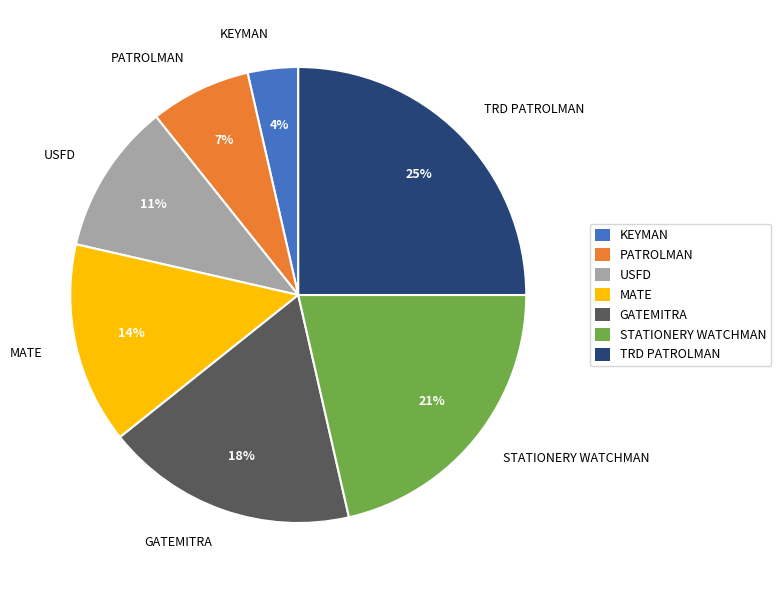

Does STATIONERY WATCHMAN represent more than half of the total?

No